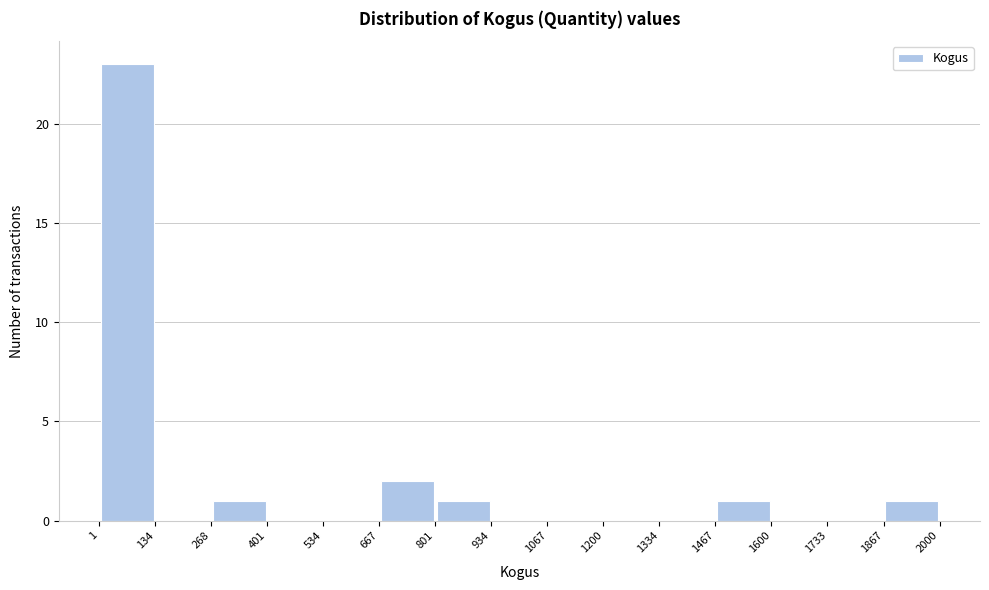

Reading left to right, transcribe this chart: for each bar, give the range it covers on the x-axis and its height. The values are not printed on the chart, so give them approximately, as read against the axis.

1 to 134: 23
134 to 268: 0
268 to 401: 1
401 to 534: 0
534 to 667: 0
667 to 801: 2
801 to 934: 1
934 to 1067: 0
1067 to 1200: 0
1200 to 1334: 0
1334 to 1467: 0
1467 to 1600: 1
1600 to 1733: 0
1733 to 1867: 0
1867 to 2000: 1